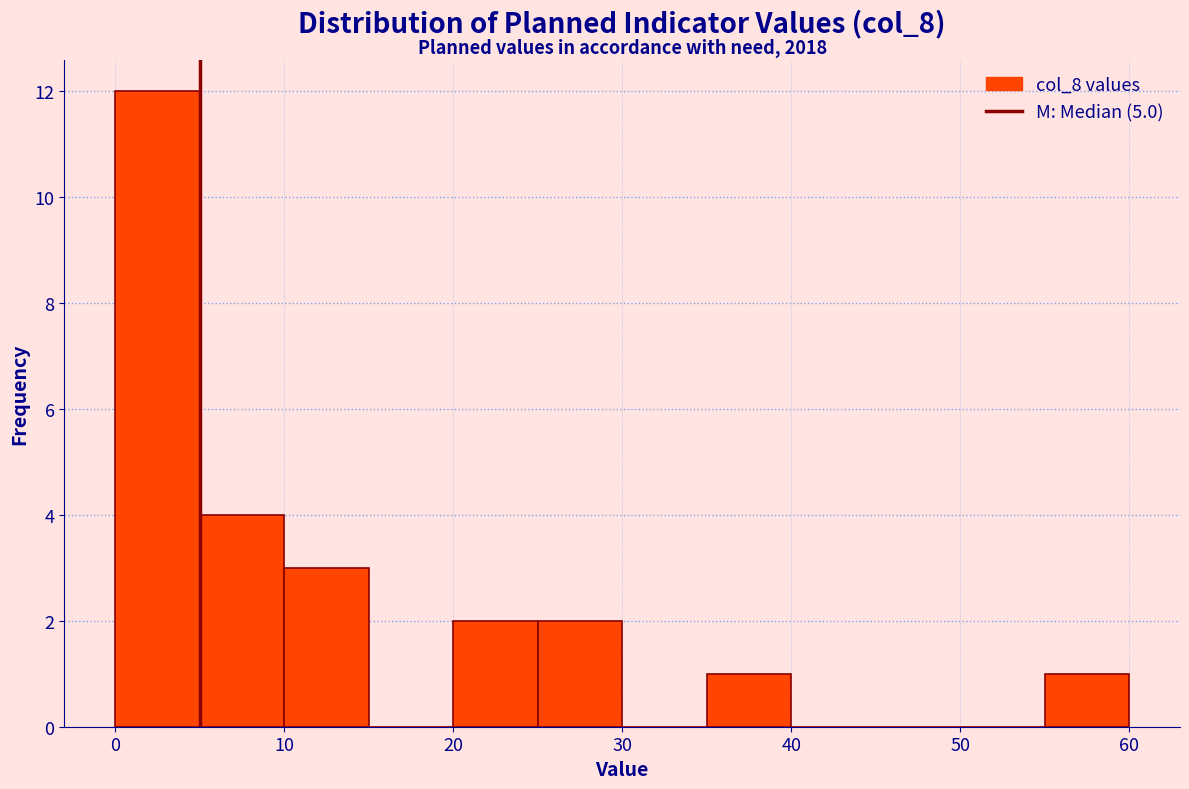

Which range on the x-axis has the tallest bar?

0 to 5